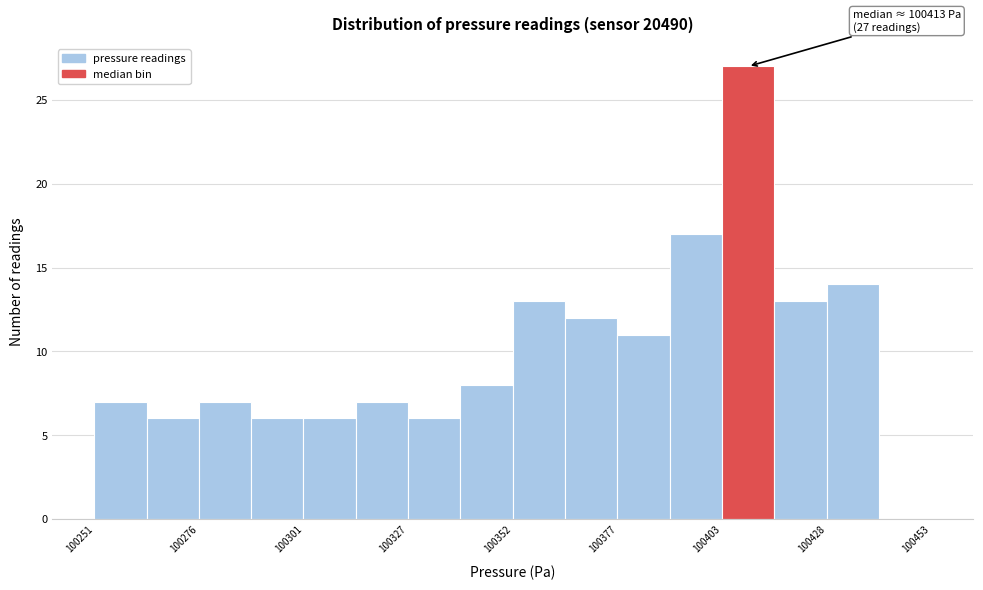

Around what value on the x-axis is the tallest bar? Give the approximate position of its centre, as read against the axis.

100410